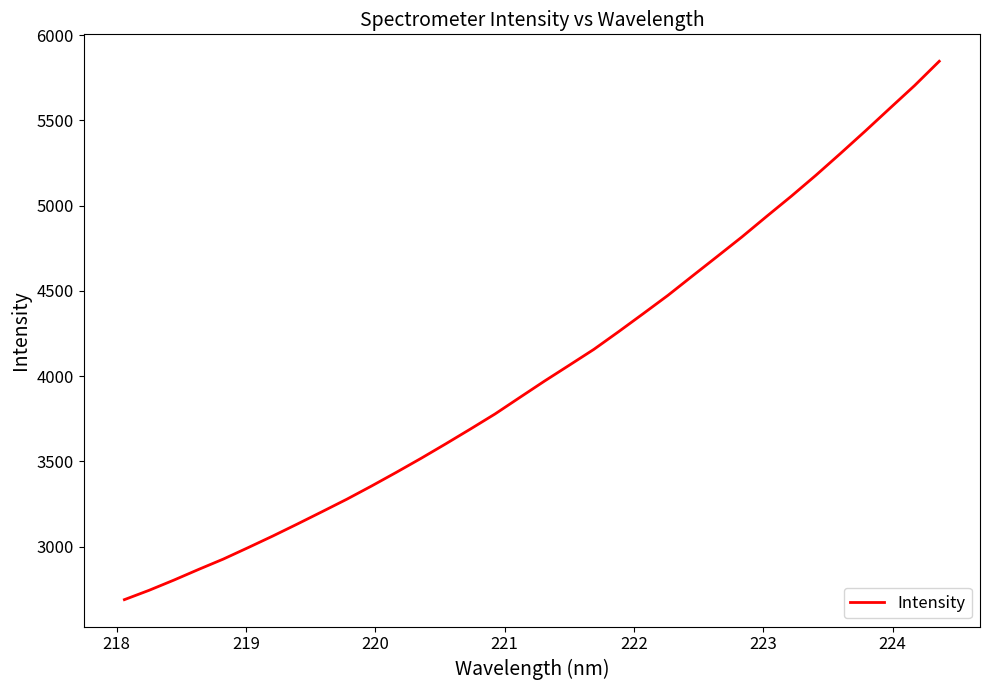

Count the number of values greater than 3970.

17